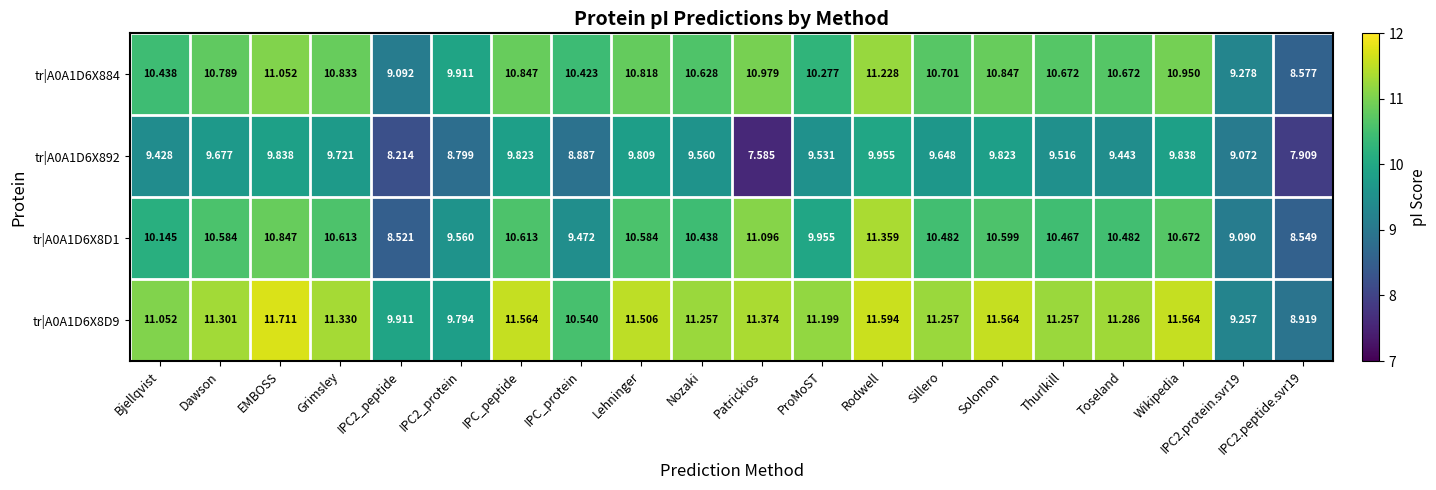

What is the difference between the highest and lowest values at Bjellqvist?

1.6